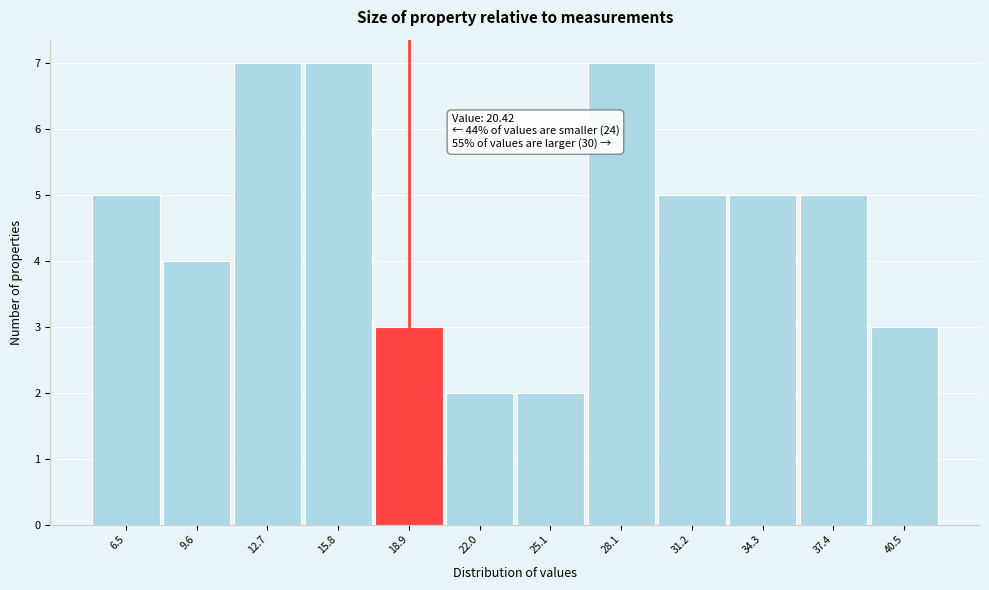

Reading right to left, what are all the values shown in this chart?

3	5	5	5	7	2	2	3	7	7	4	5